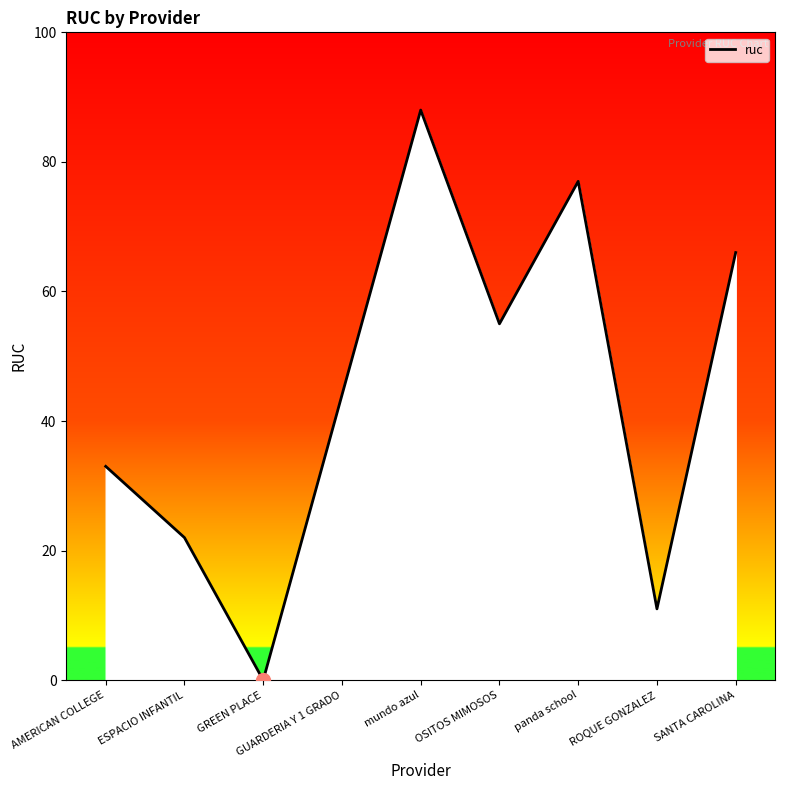

How many series are shown in this chart?

1